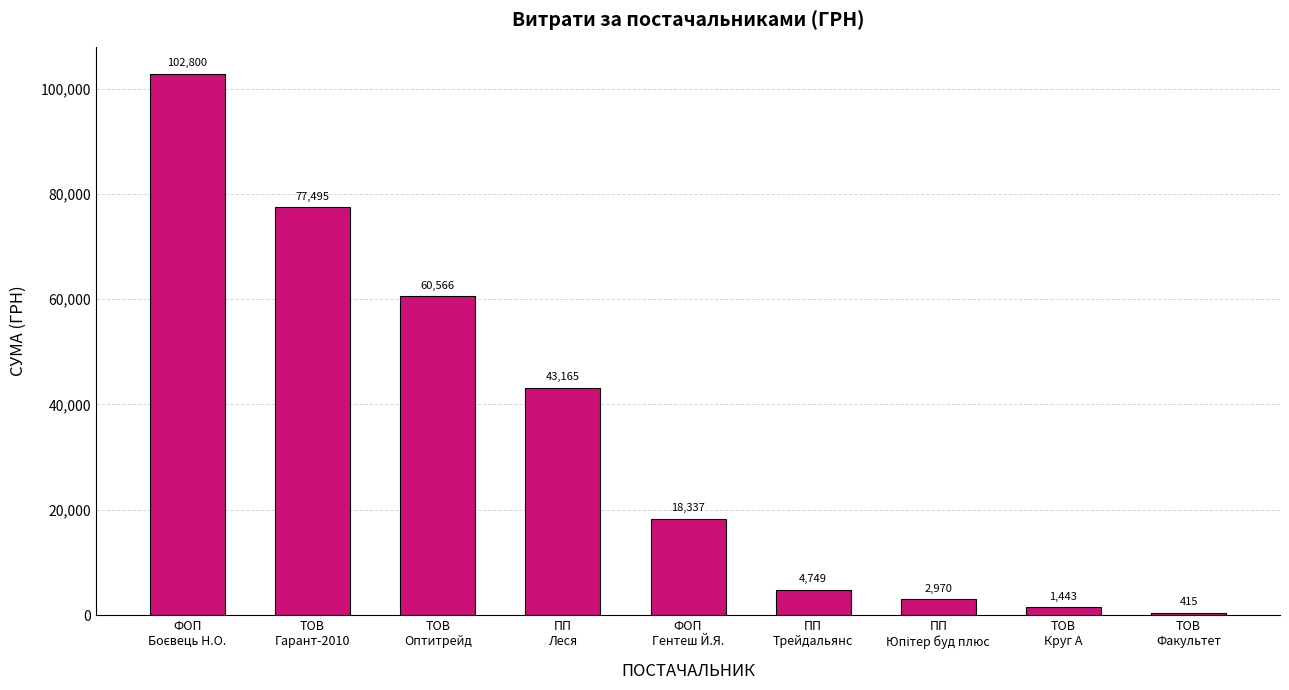

What is the smallest value displayed?

415.0